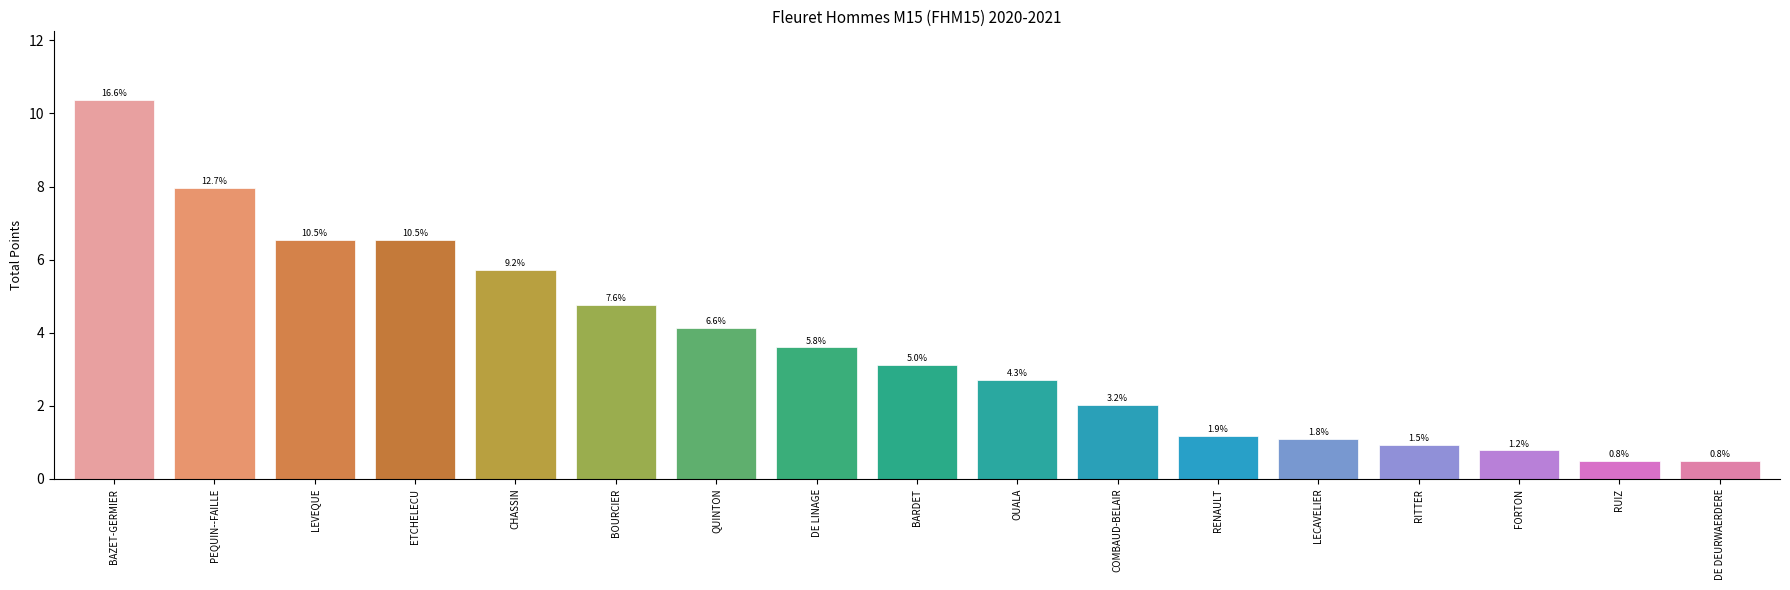

What is the value of the 6th bar from the left?

4.8